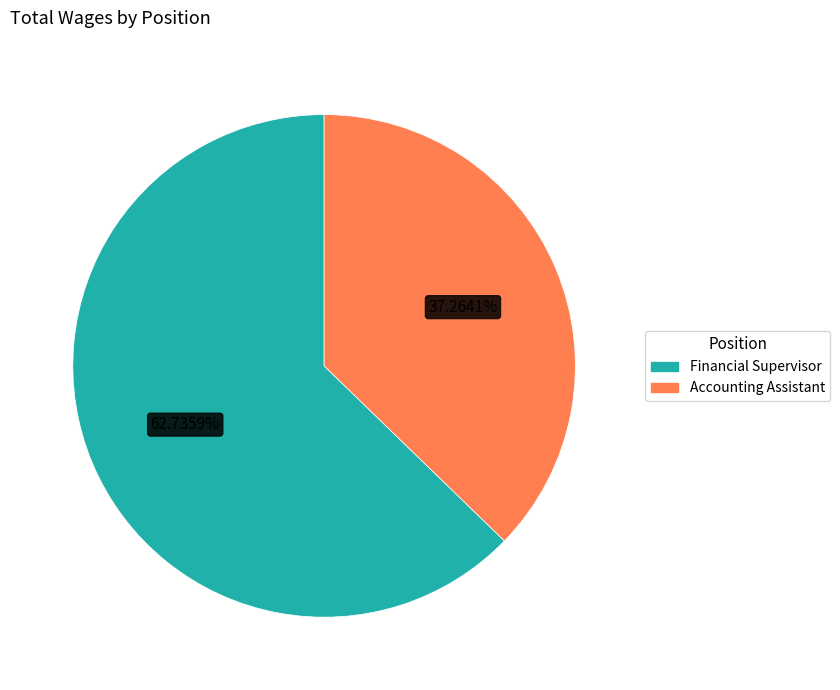

What percentage is NOT represented by Financial Supervisor?

37.3%